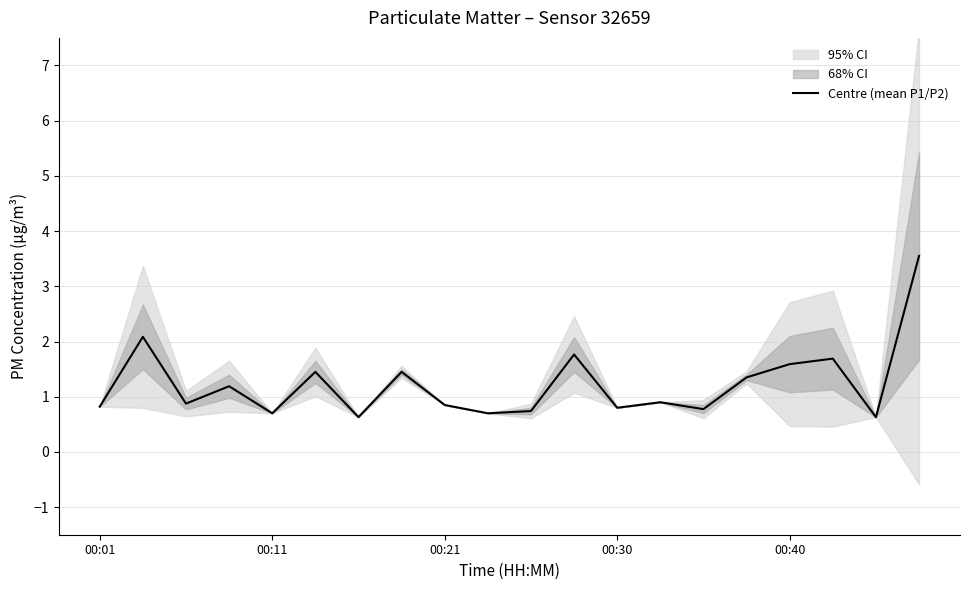

Which has a higher value, 14 or 00:21?

00:21